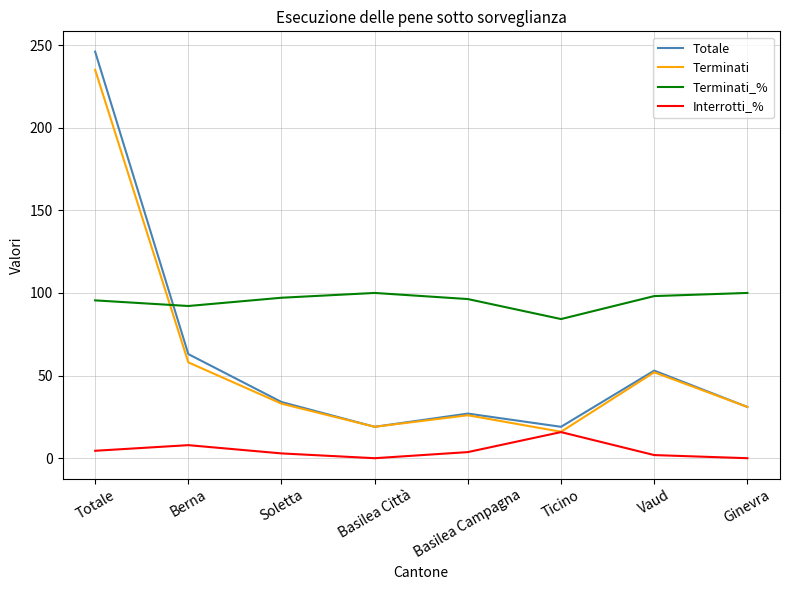

Between Berna and Ticino, which series saw the biggest shift?

Totale